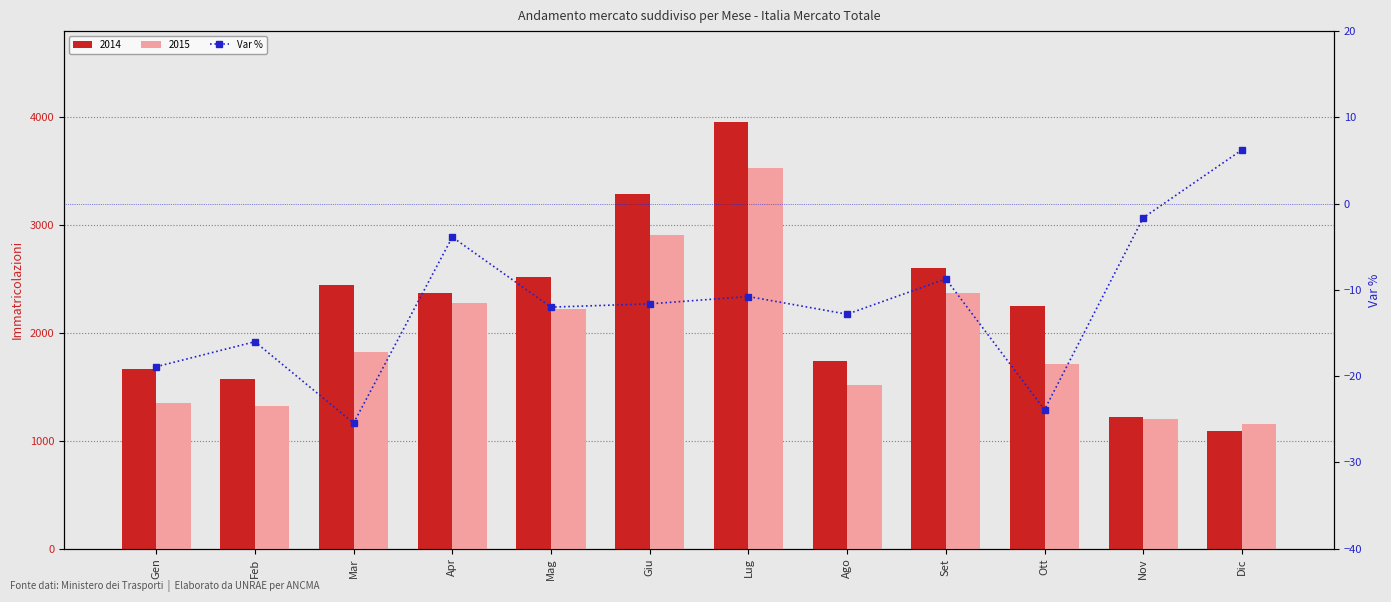

At which category does the chart reach its minimum across all series?

Mar